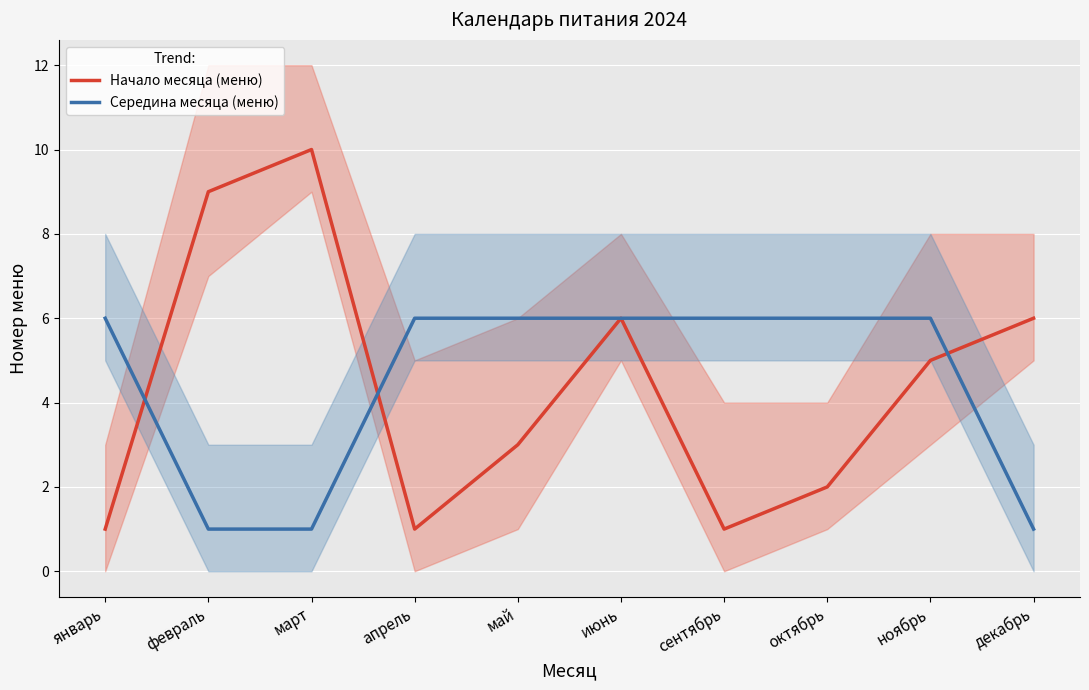

What is the sum of the Начало месяца (меню) values at апрель and ноябрь?

6